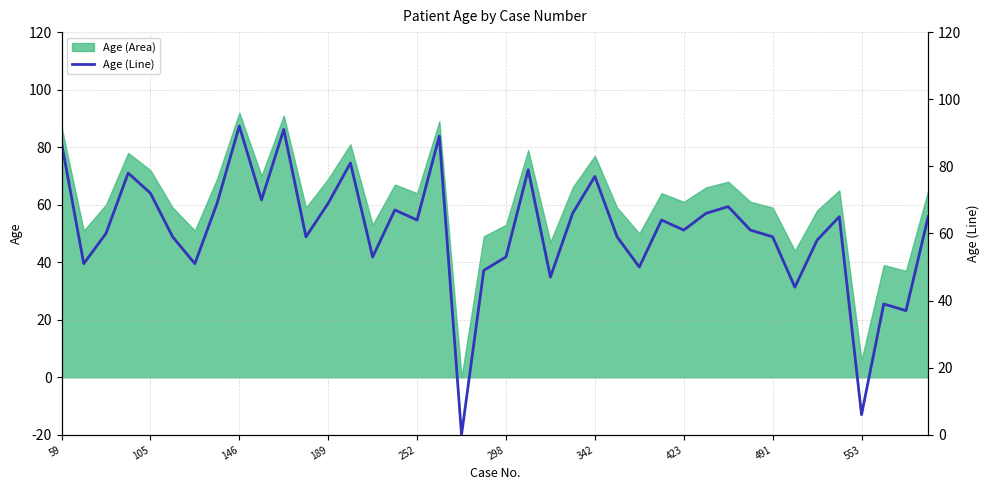

The Age (Area) series shows 64 at 252. True or false?

True